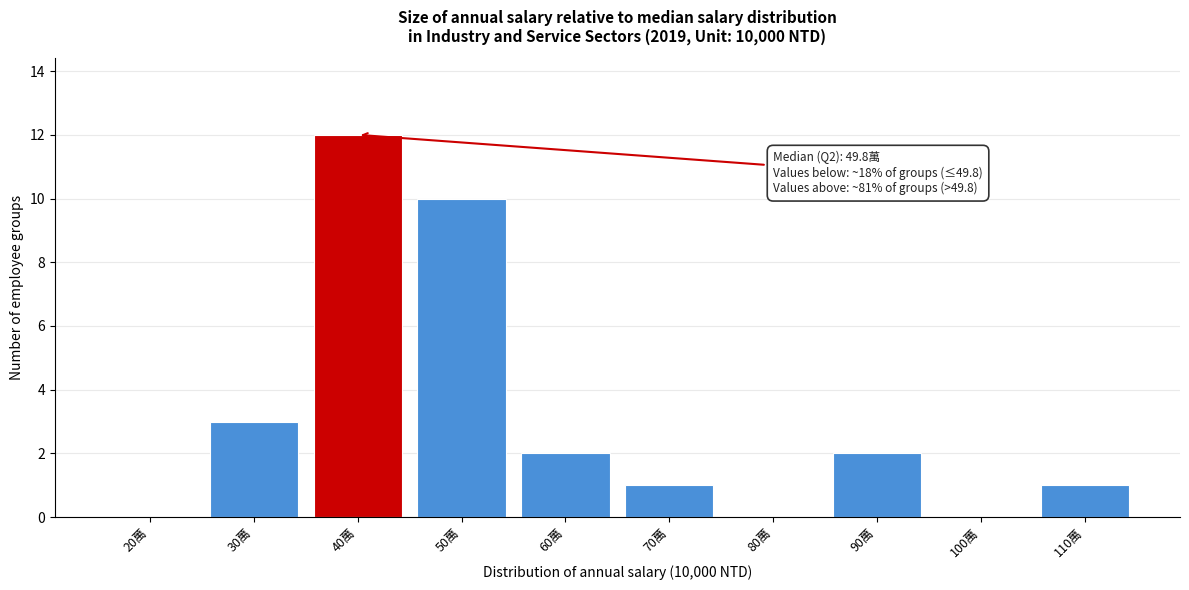

Reading right to left, what are all the values shown in this chart?

110萬=1	100萬=0	90萬=2	80萬=0	70萬=1	60萬=2	50萬=10	40萬=12	30萬=3	20萬=0